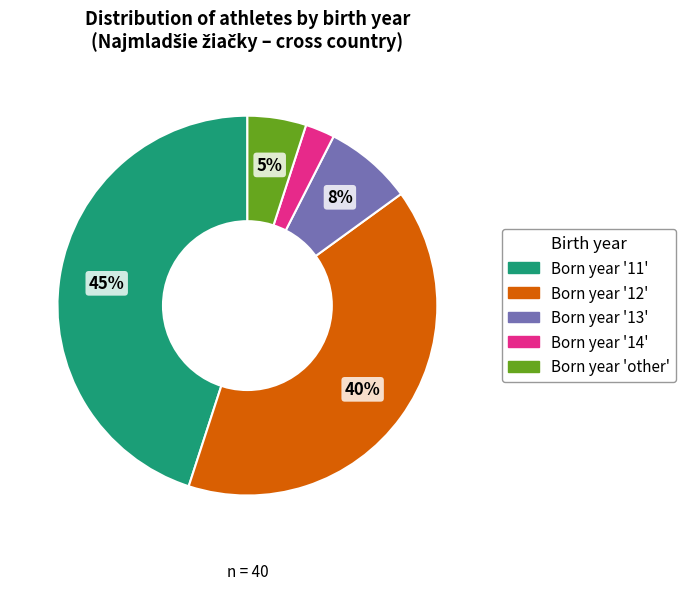

Does any single category account for the majority?

No